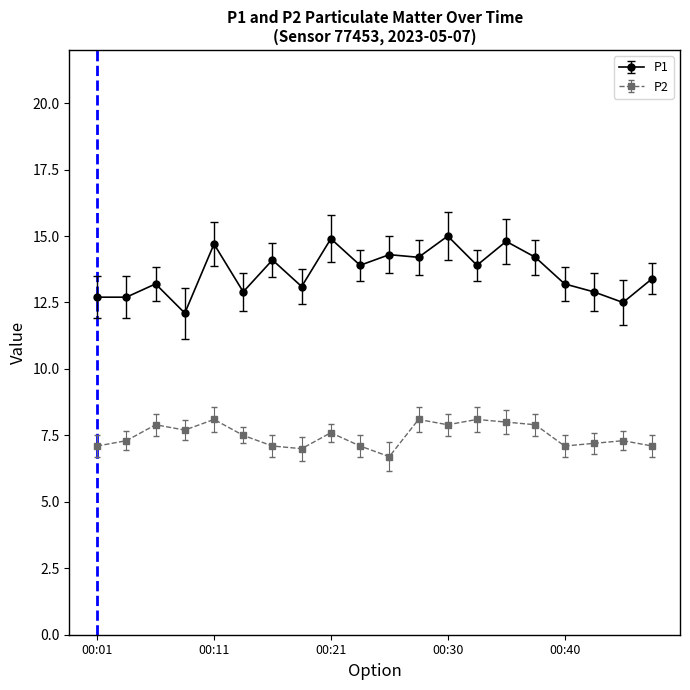

List the series in order of their overall mean, highest first.

P1, P2